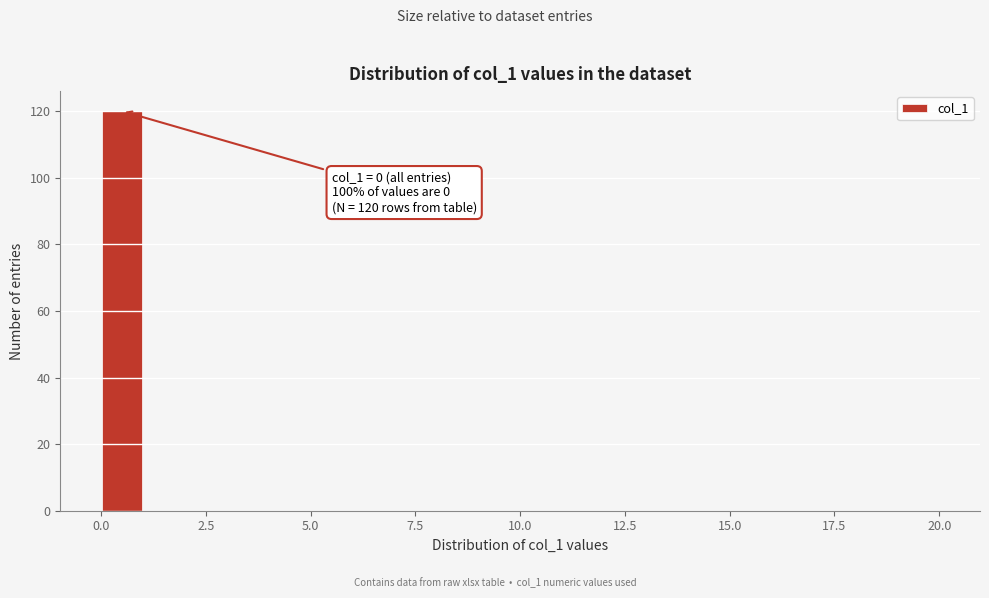

Around what value on the x-axis is the tallest bar? Give the approximate position of its centre, as read against the axis.

0.5